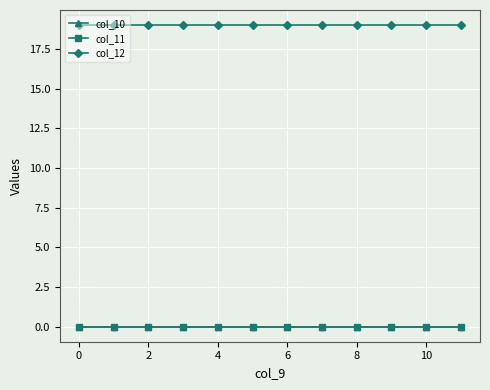

Does the chart have visible grid lines?

Yes